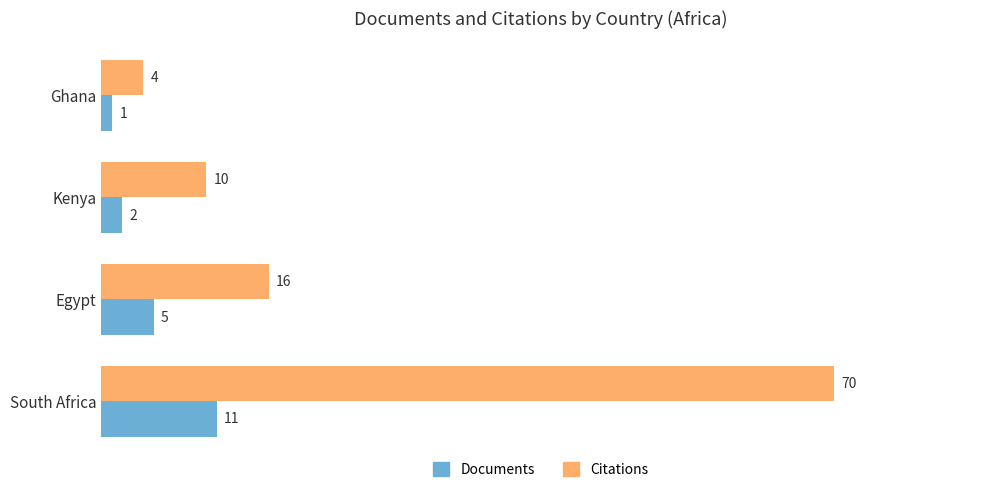

True or false: Citations has a value of 10 at Kenya.

True